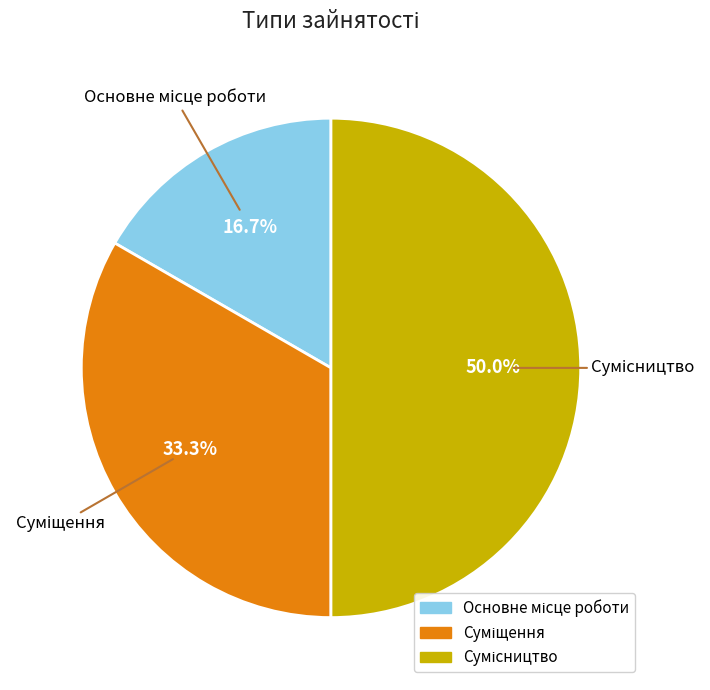

What percentage is the Сумісництво slice, to the nearest percent?

50%